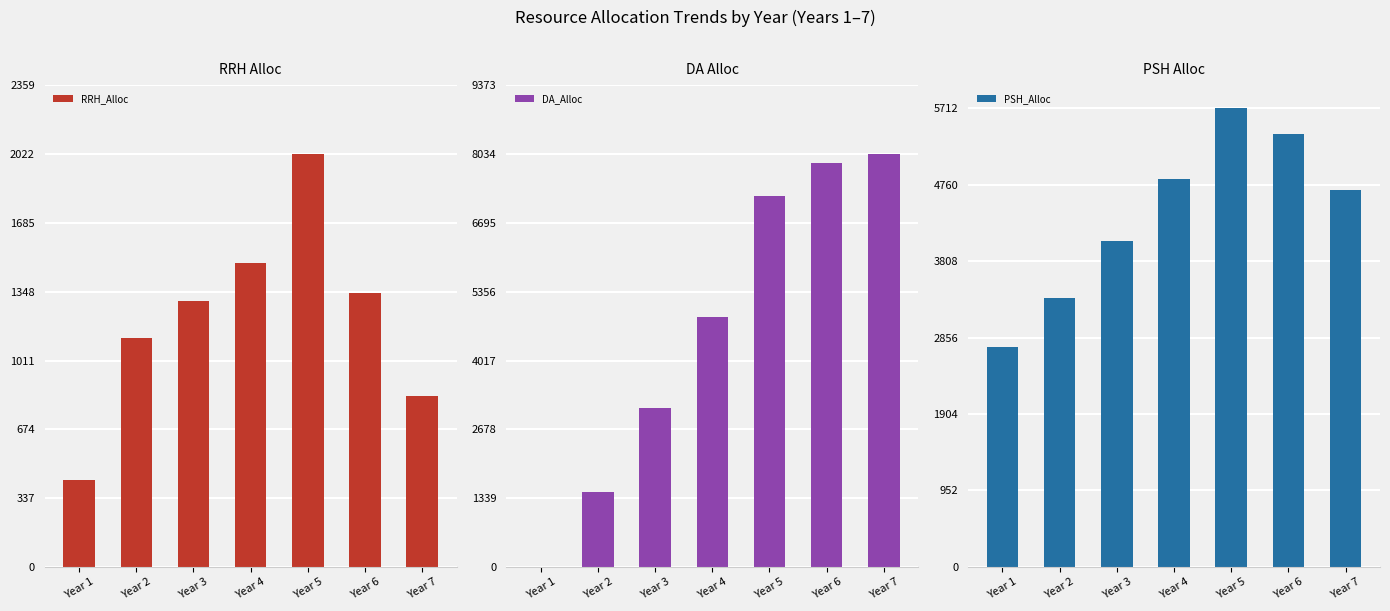

What is the difference between the DA_Alloc values at Year 7 and Year 1?

8039